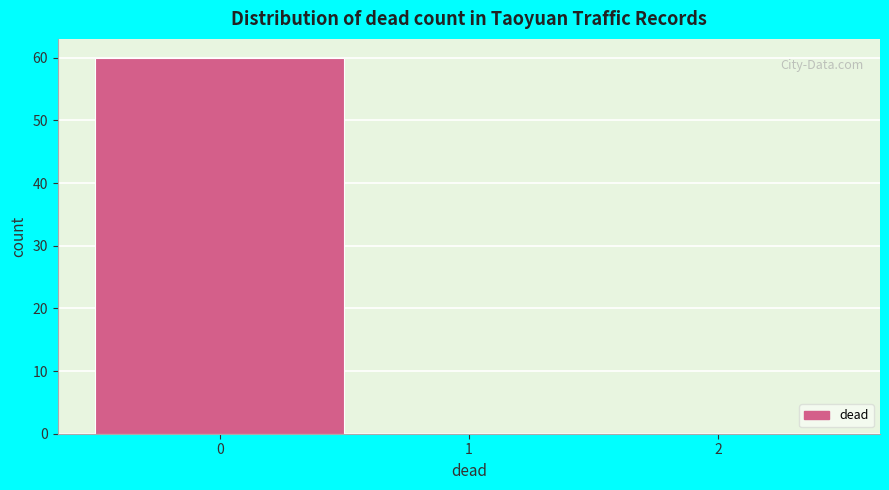

Reading left to right, transcribe this chart: for each bar, give the range it covers on the x-axis and its height. The values are not printed on the chart, so give them approximately, as read against the axis.

-0.5 to 0.5: 60
0.5 to 1.5: 0
1.5 to 2.5: 0